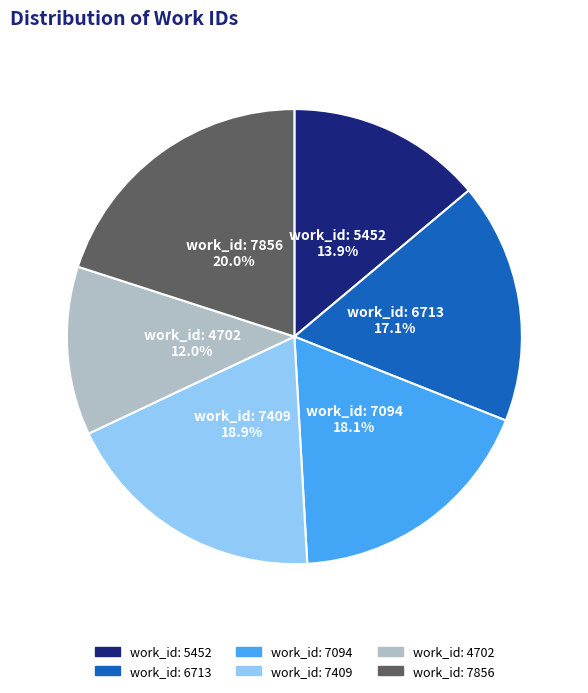

Is it true that work_id: 6713 is 25% of the pie?

False